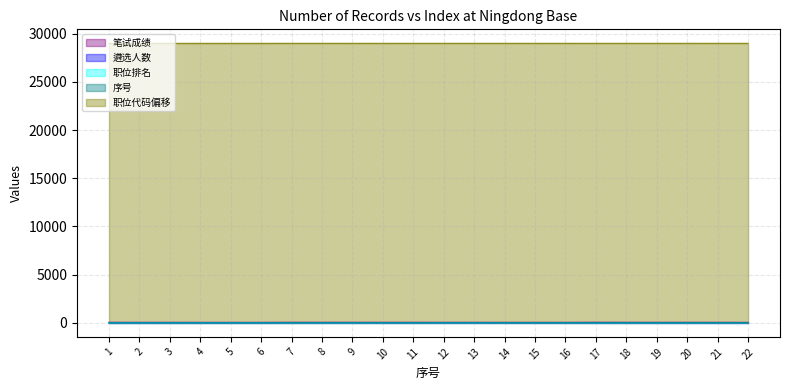

Which series has the largest total across all categories?

职位代码偏移